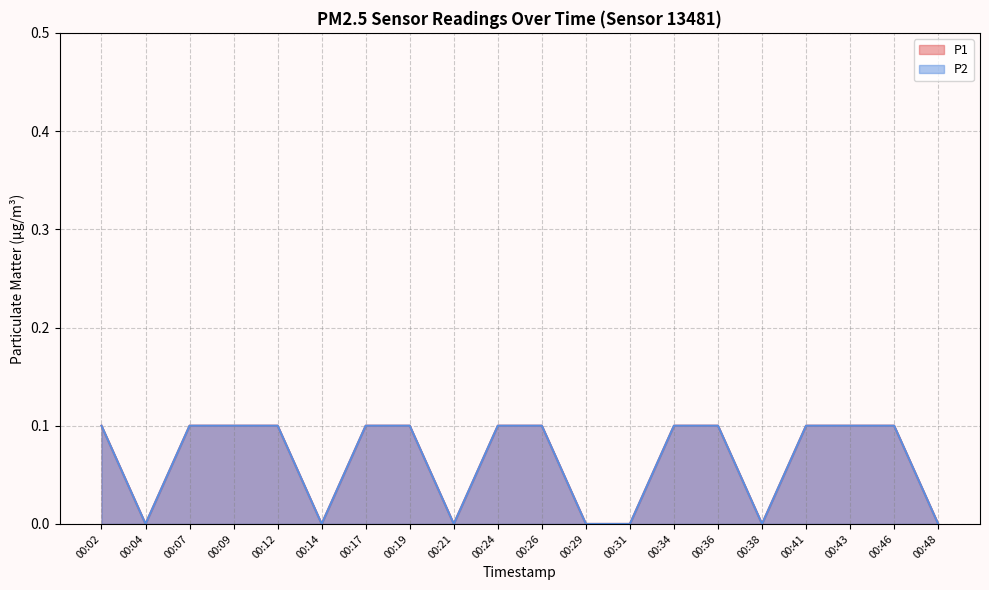

The value of P2 at 00:12 is 0.1. True or false?

True